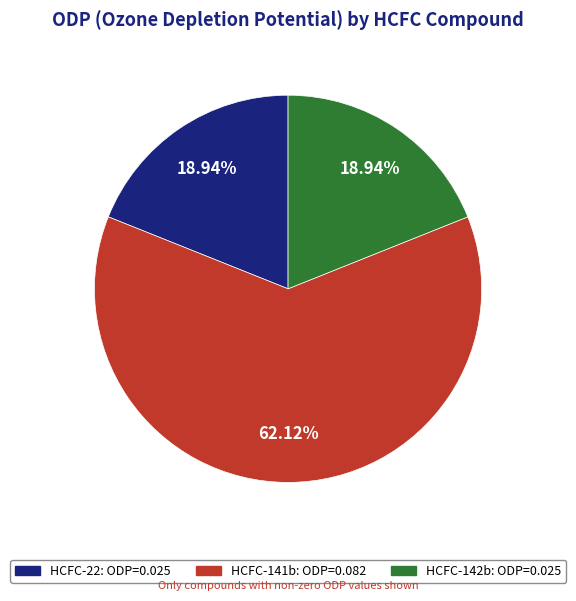

Count the number of slices in the pie.

3